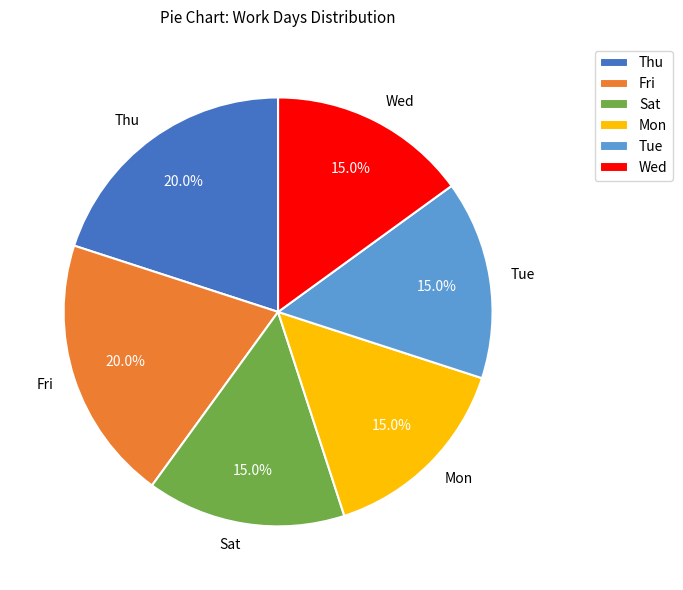

What is the ratio of the value at Thu to the value at Sat?

1.3